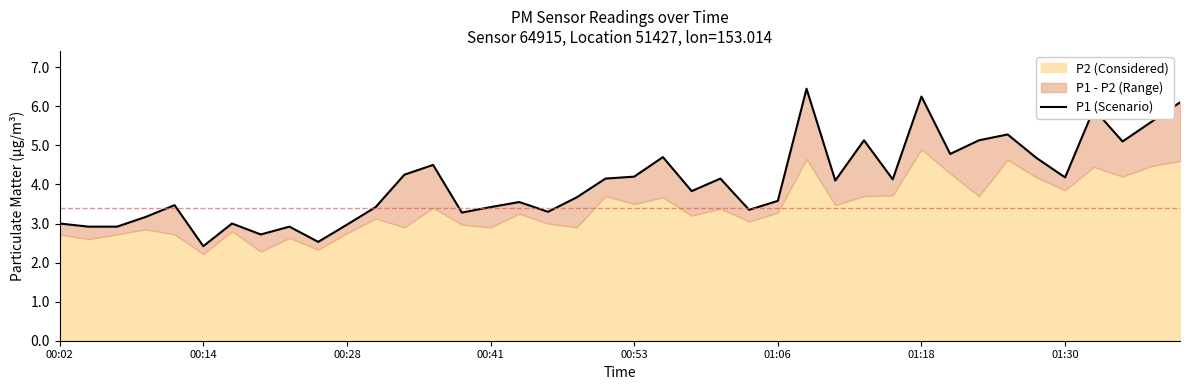

Reading left to right, transcribe all the data shown in this chart.

3.0	2.9	2.9	3.2	3.5	2.4	3.0	2.7	2.9	2.5	3.0	3.4	4.2	4.5	3.3	3.4	3.5	3.3	3.7	4.2	4.2	4.7	3.8	4.2	3.4	3.6	6.5	4.1	5.1	4.1	6.2	4.8	5.1	5.3	4.7	4.2	5.9	5.1	5.6	6.1